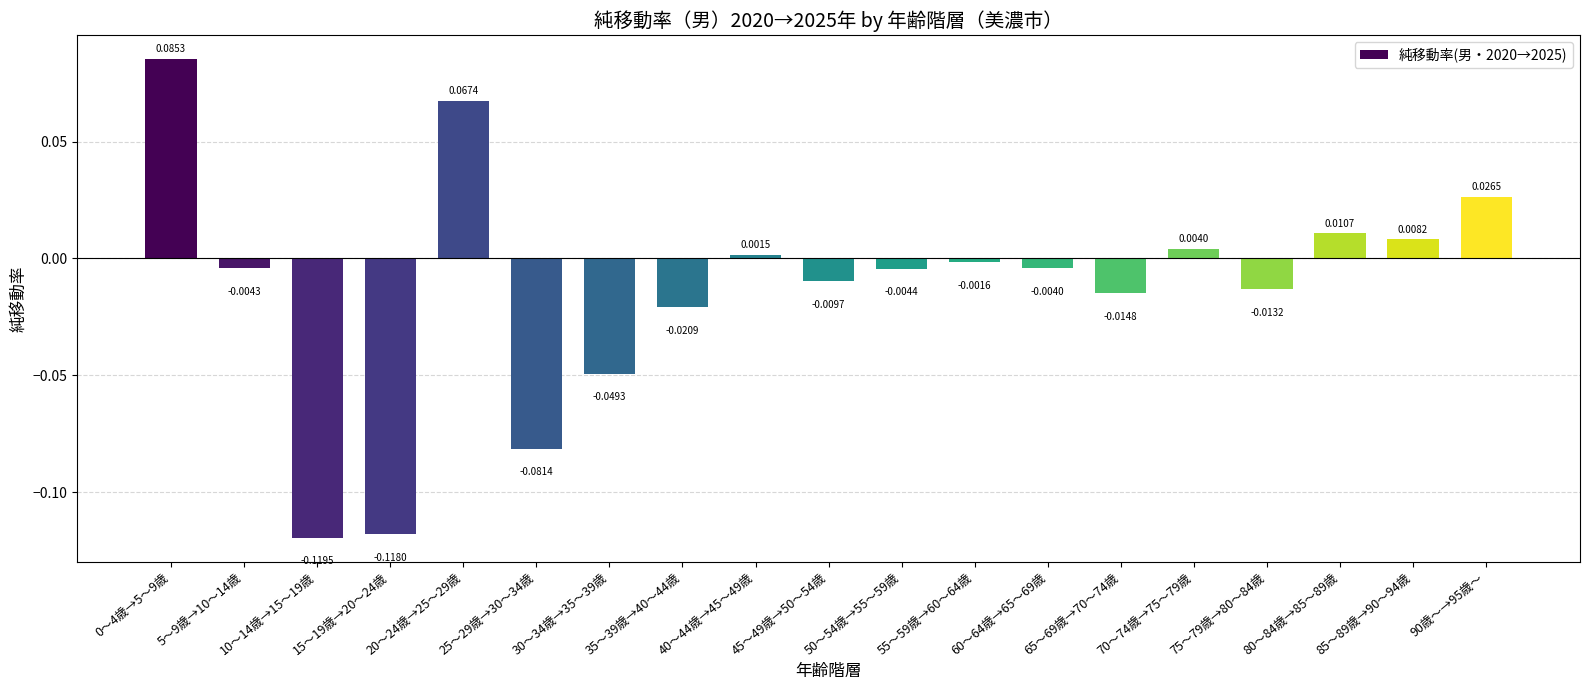

How many data points does each series have?

19